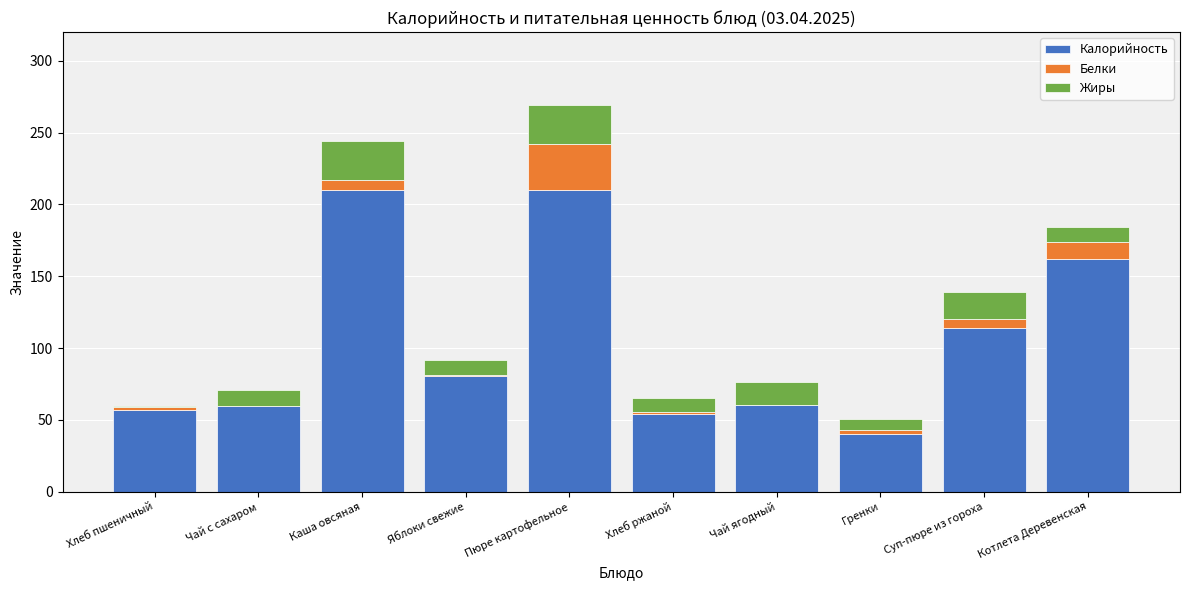

At which category is the sum across all series the highest?

Пюре картофельное